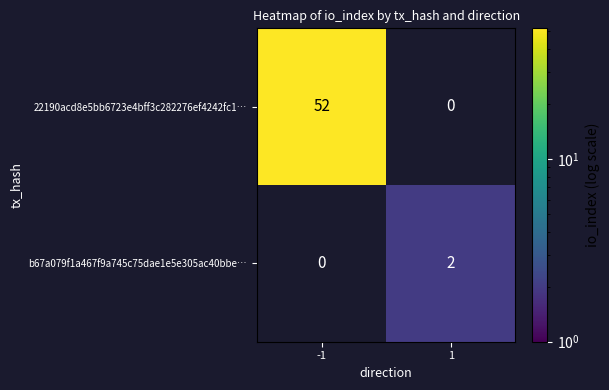

The value of b67a079f1a467f9a745c75dae1e5e305ac40bbe… at 1 is 2. True or false?

True